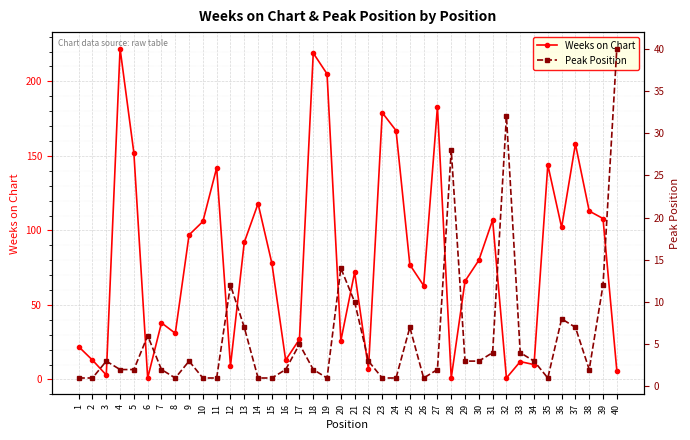

At which label does Weeks on Chart first exceed 78?

4